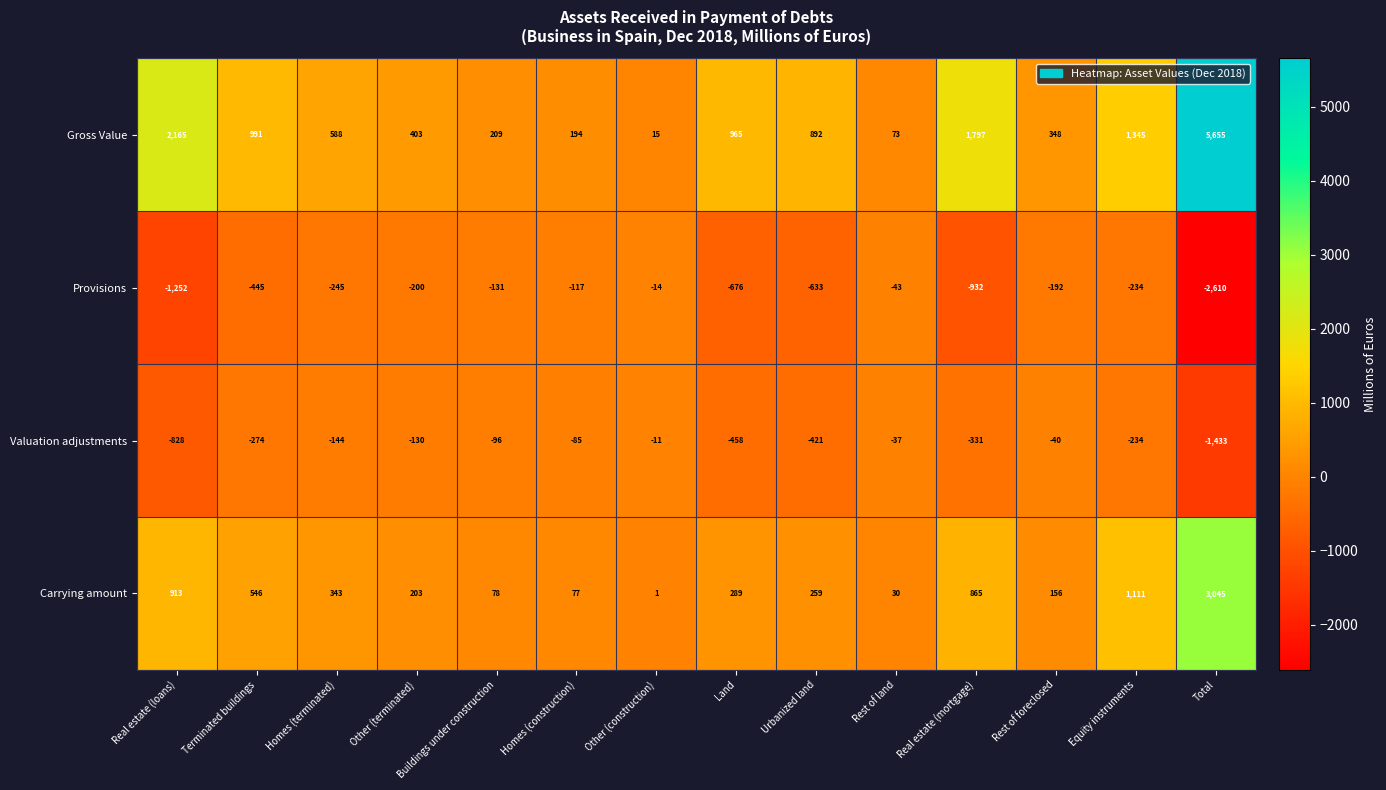

What is the sum of the Provisions values at Urbanized land and Real estate (mortgage)?

-1565